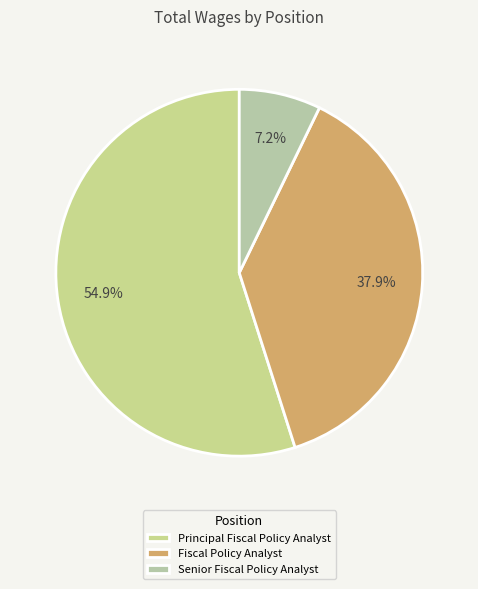

The Fiscal Policy Analyst slice represents 38% of the pie. True or false?

True